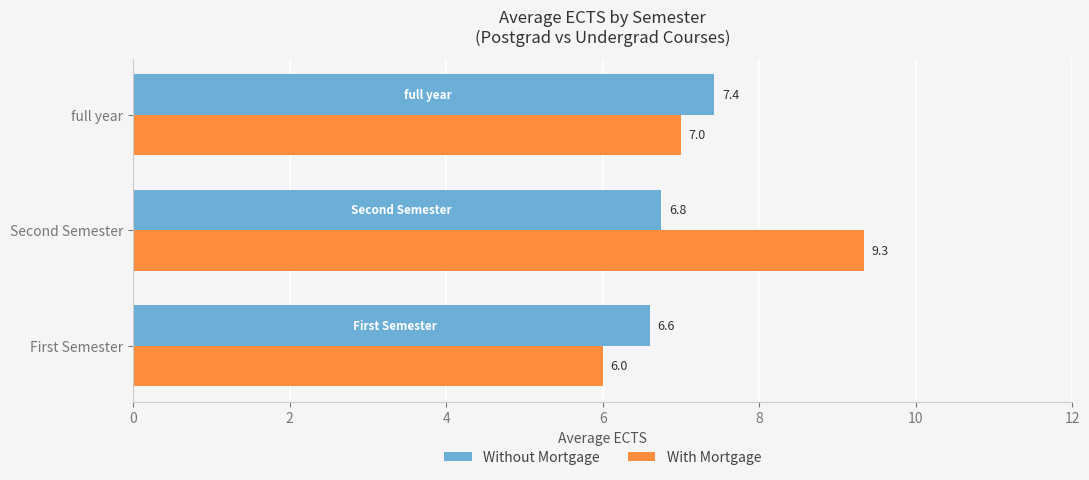

What is the minimum value for With Mortgage?

6.0